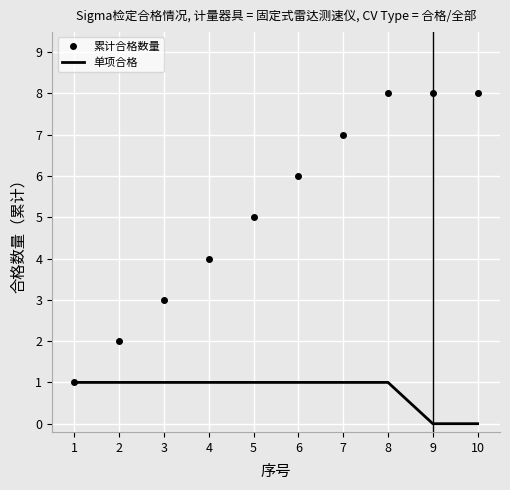

List the series in order of their peak value, highest first.

累计合格数量, 单项合格